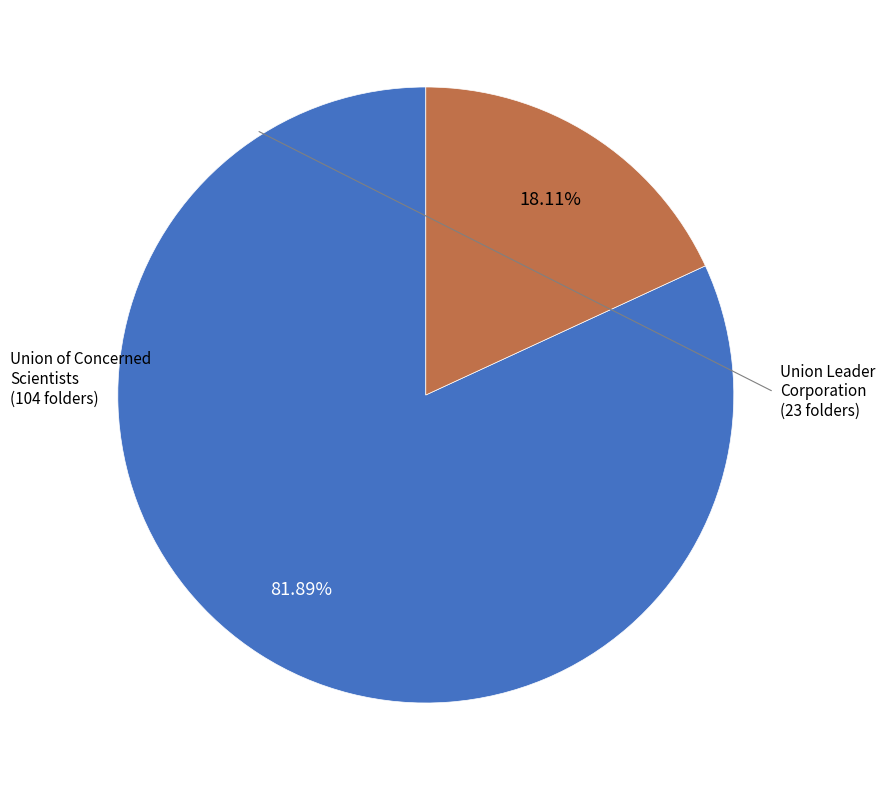

Is there a majority slice in this chart?

Yes